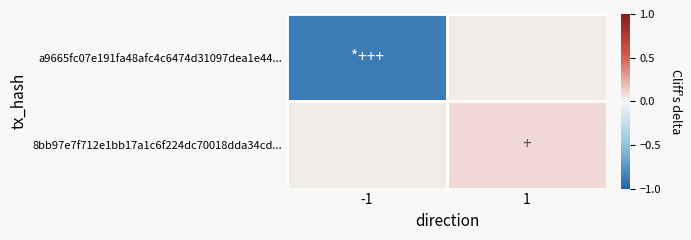

At which label does 8bb97e7f712e1bb17a1c6f224dc70018dda34cd... reach its minimum?

-1